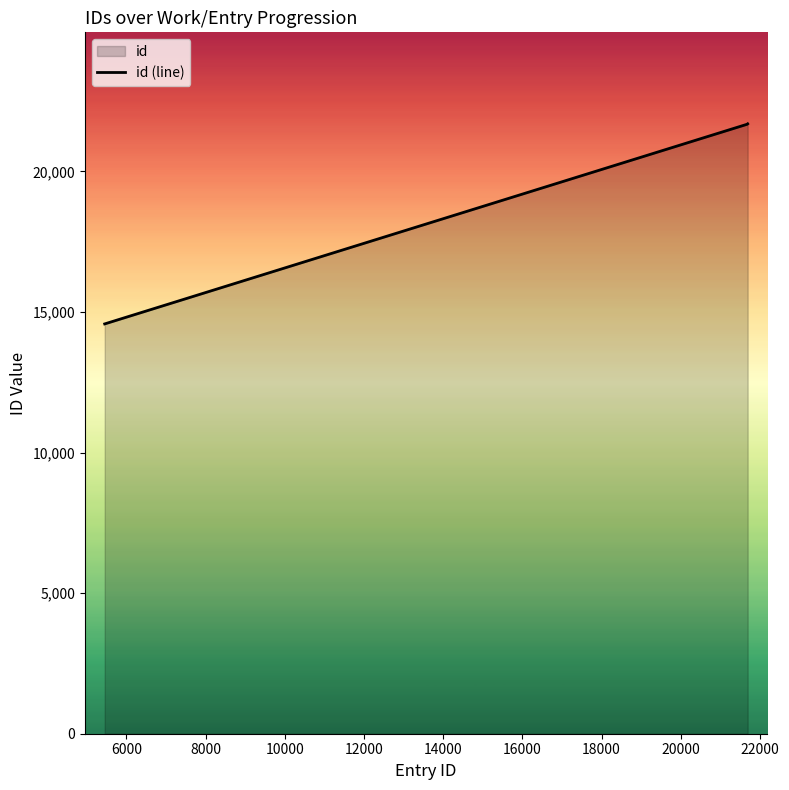

What is the sum of all values?

101312